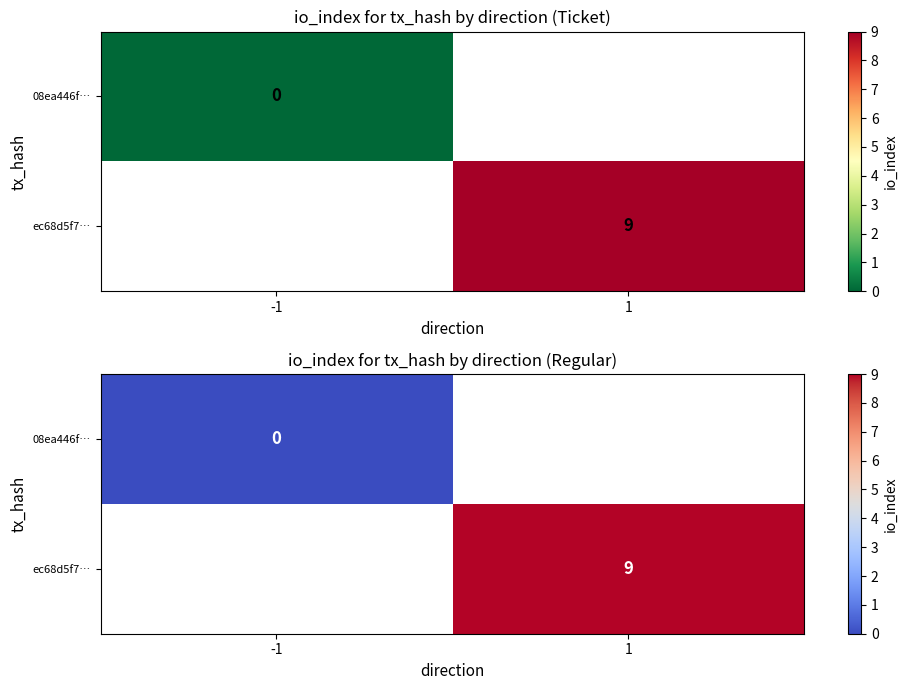

Where is 08ea446f… nearest to the value 0?

-1